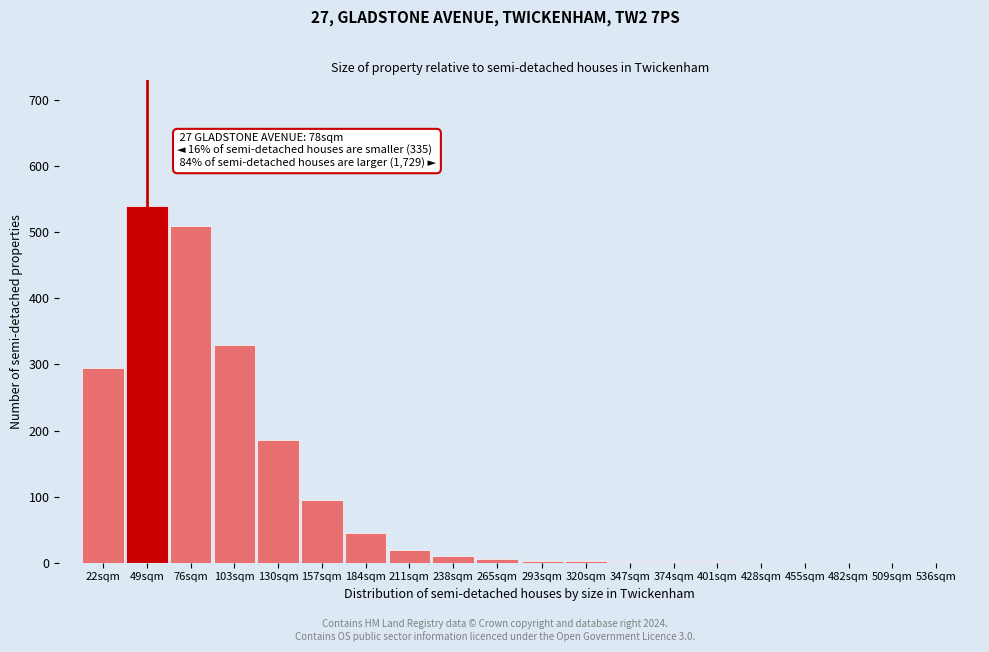

The chart shows a value of 173 at 428sqm. True or false?

False